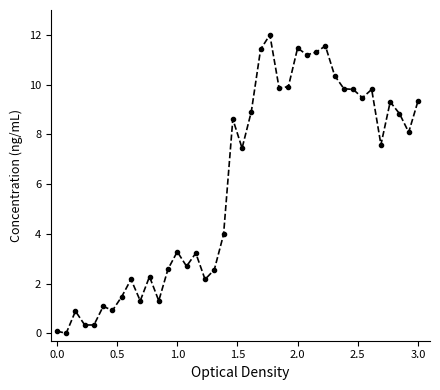

What is the maximum value shown in the chart?

12.0